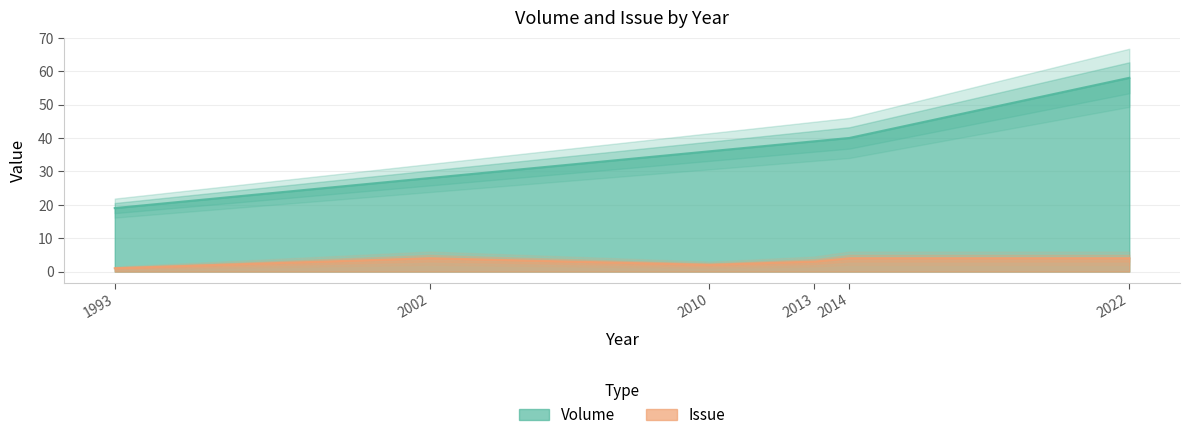

True or false: Volume has more than 0 points higher than both neighbors.

False